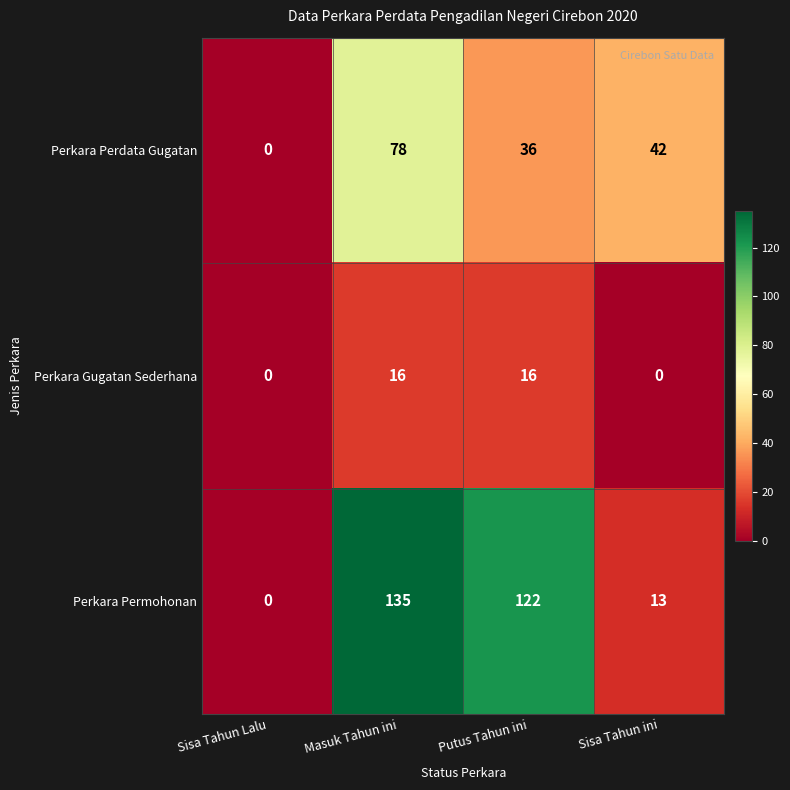

Rank the series at Putus Tahun ini from highest to lowest value.

Perkara Permohonan, Perkara Perdata Gugatan, Perkara Gugatan Sederhana